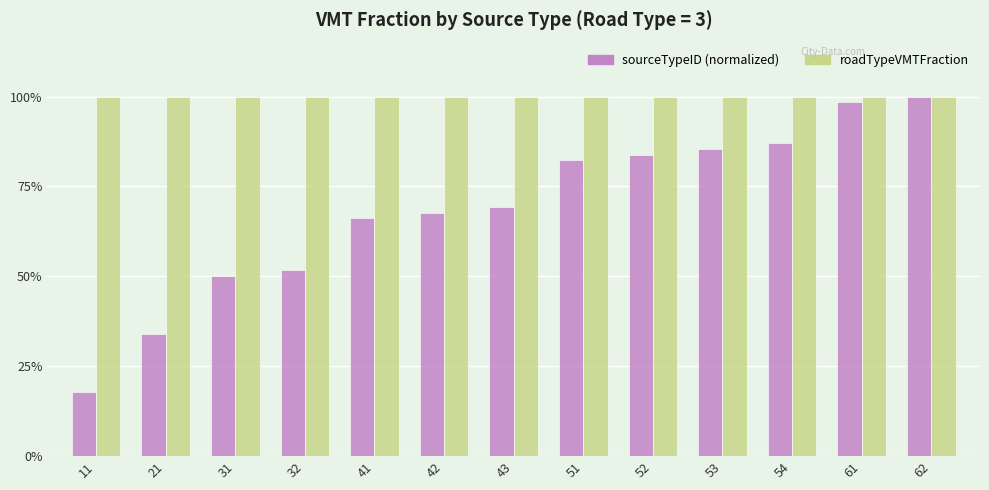

Are the bars grouped side by side (vs. stacked)?

Yes